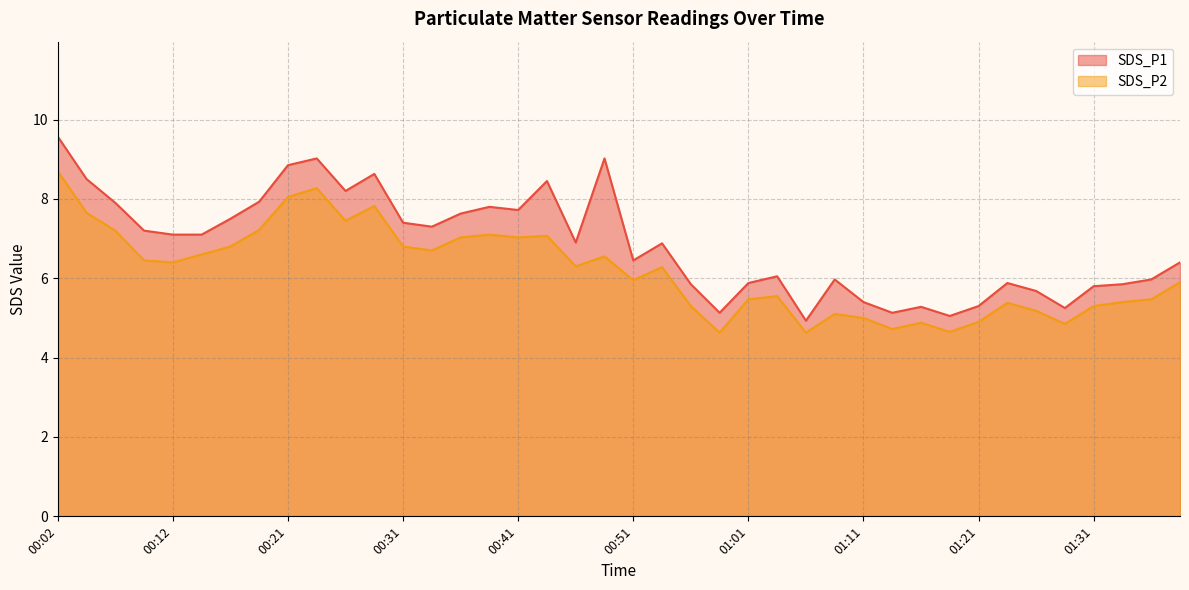

What is the difference between the maximum and second lowest values in the SDS_P2 series?

4.1